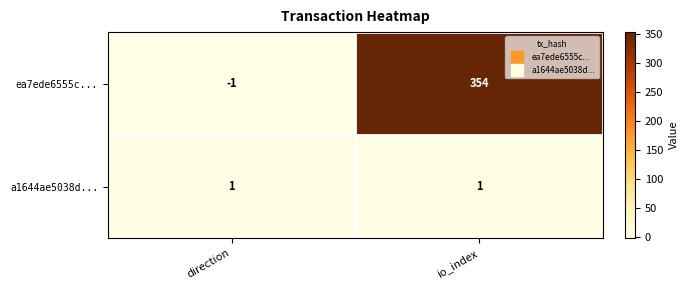

True or false: a1644ae5038d... has a value of 1 at io_index.

True